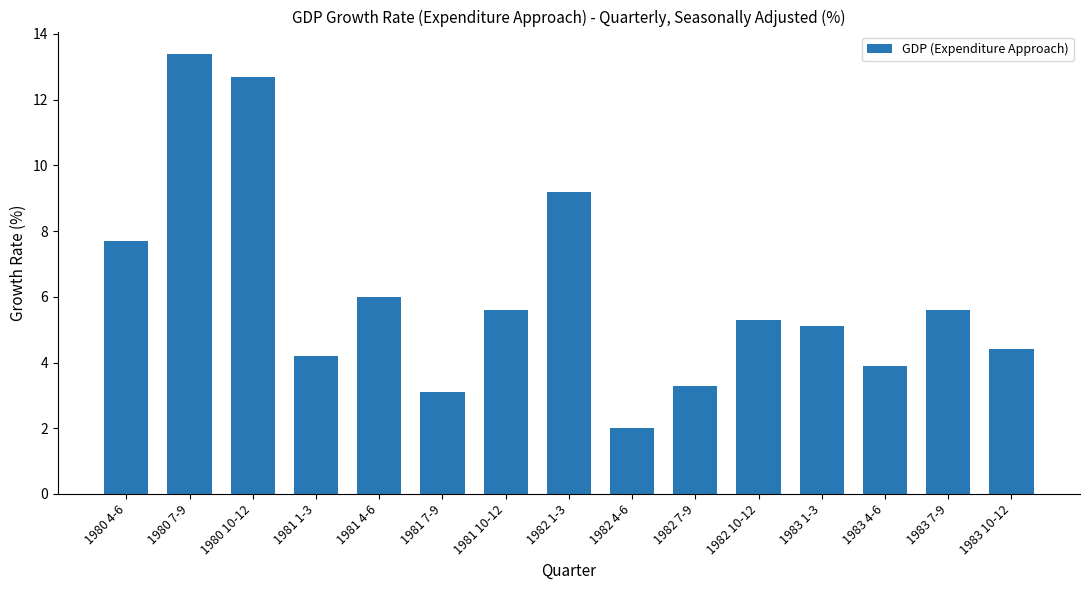

What is the difference between the second highest and minimum values?

10.7